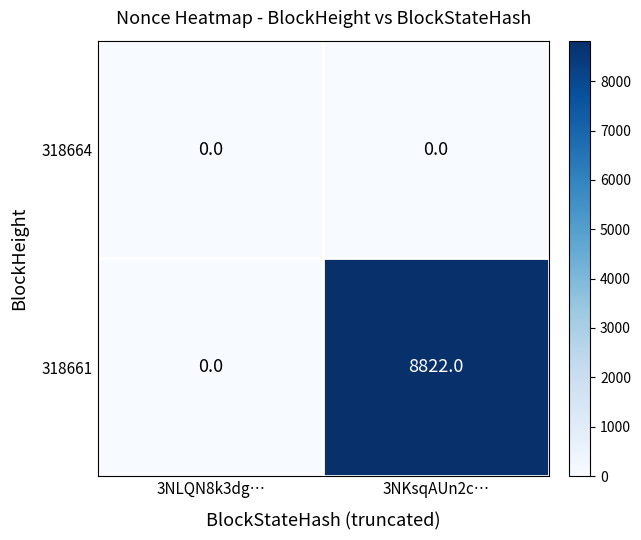

The value of 318661 at 3NLQN8k3dg… is 4299. True or false?

False